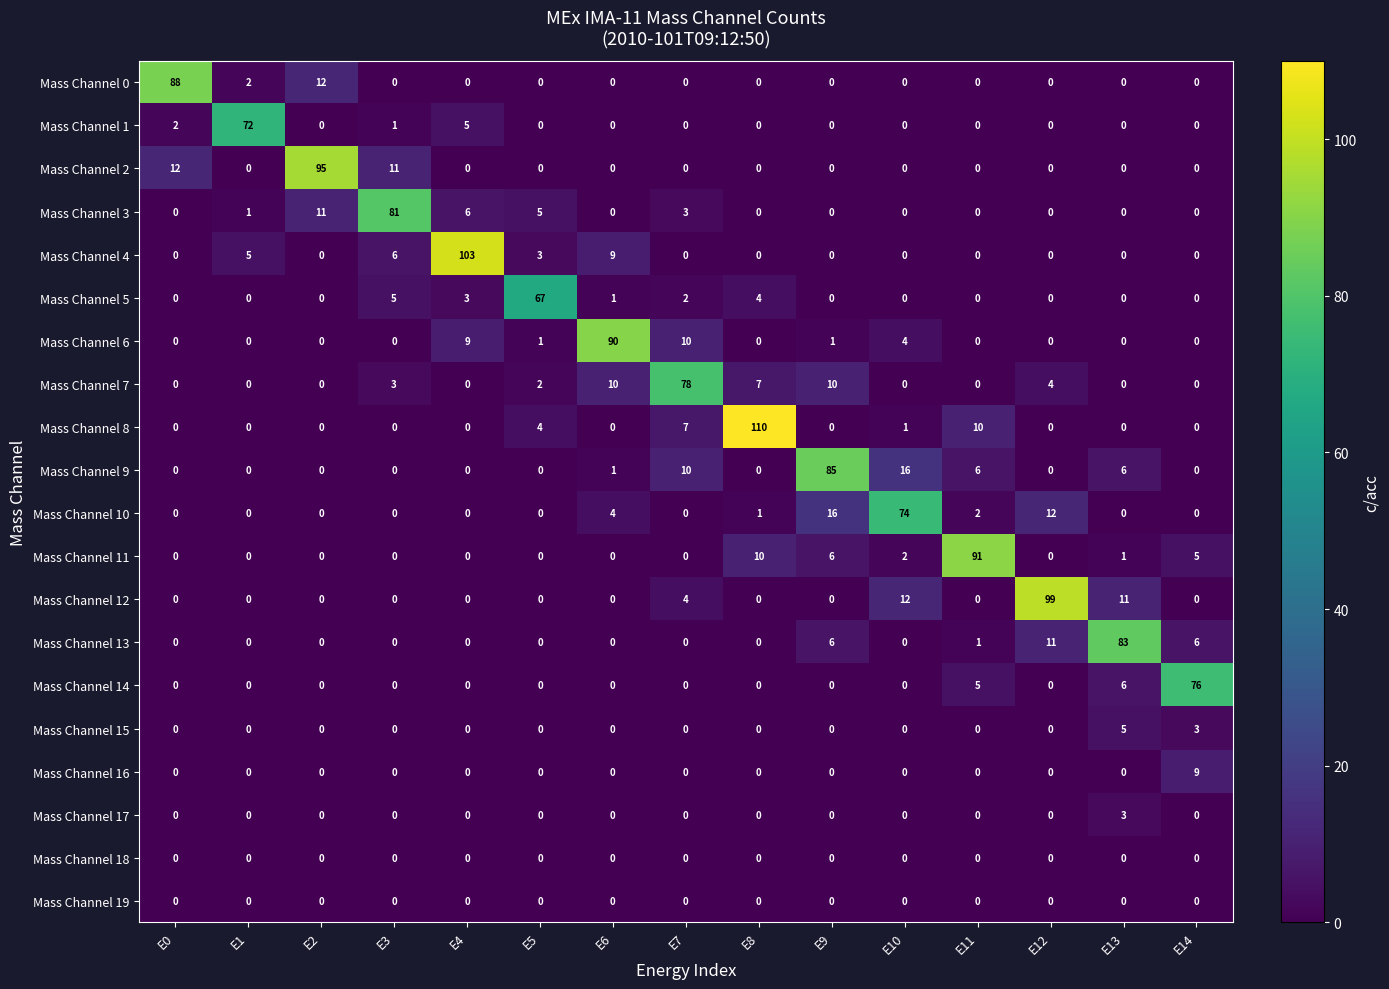

Is it true that Mass Channel 11 equals 0 at E0?

True